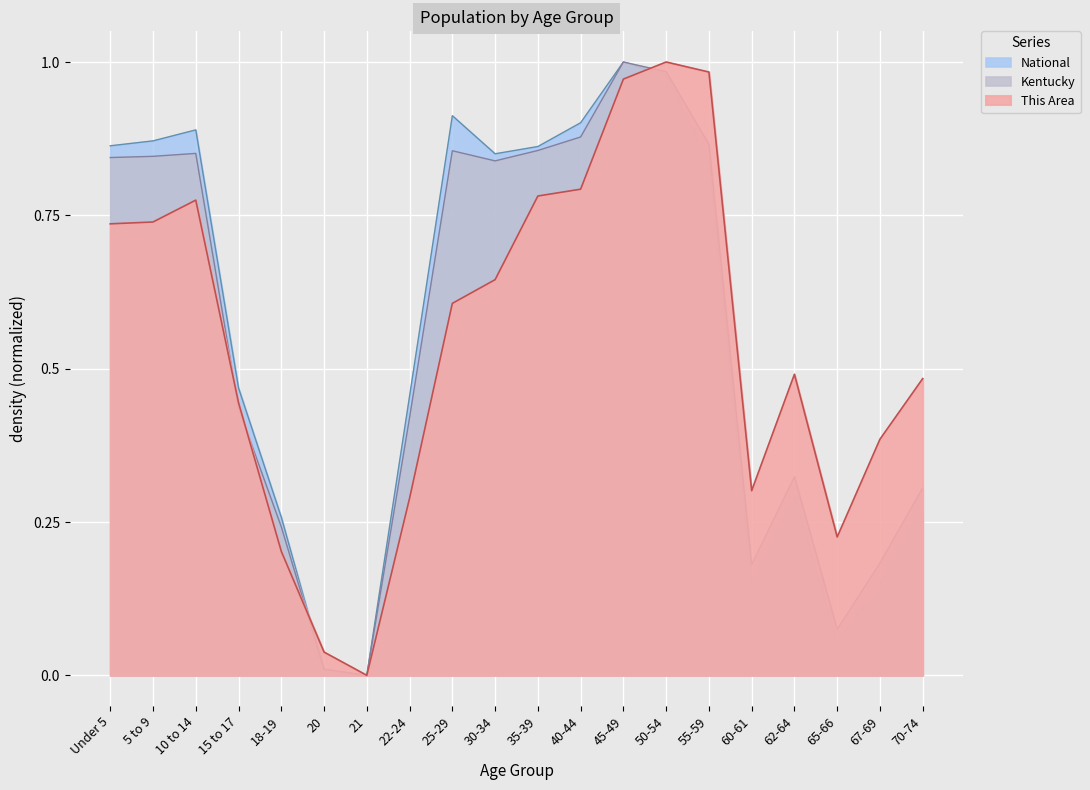

What is the label of the 13th point from the left?

45-49